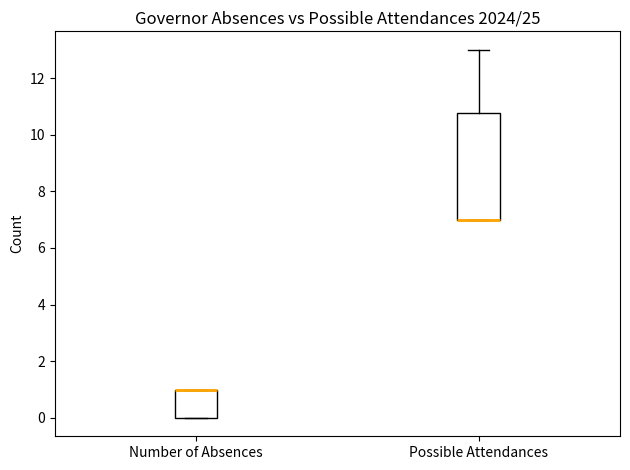

Reading left to right, read every box against the y-axis: the position of its median line, the range the box covers, and the ends of its whiskers. The values are not printed on the chart, so give them approximately, as read against the axis.

Number of Absences: median 1.0 (drawn on the box's upper edge), box 0.0 to 1.0, whiskers 0.0 to 1.0
Possible Attendances: median 7.0 (drawn on the box's lower edge), box 7.0 to 10.8, whiskers 7.0 to 13.0